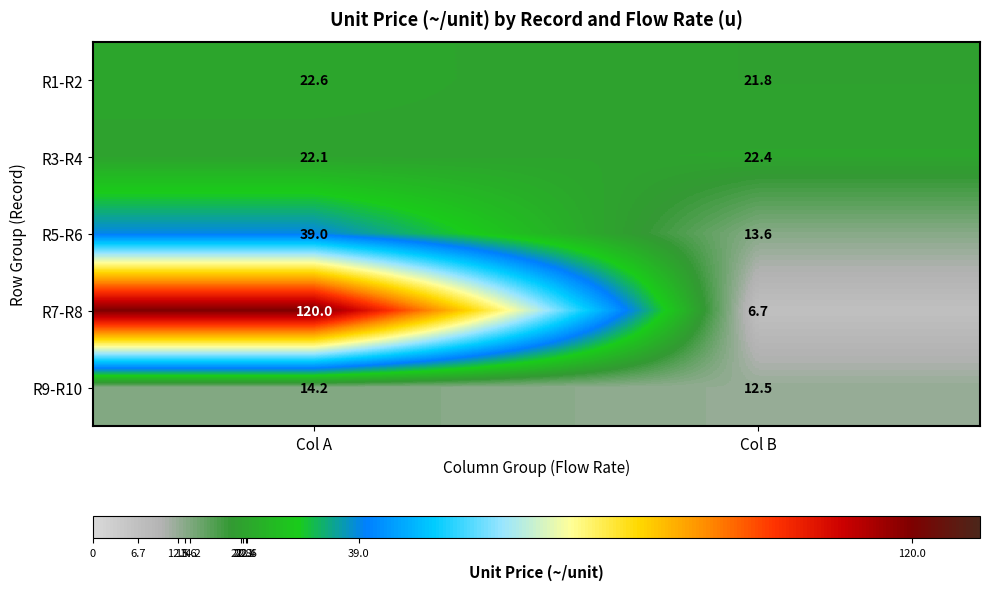

Reading left to right, extract all data points from this chart.

R1-R2: 22.6	21.8
R3-R4: 22.1	22.4
R5-R6: 39.0	13.6
R7-R8: 120.0	6.7
R9-R10: 14.2	12.5